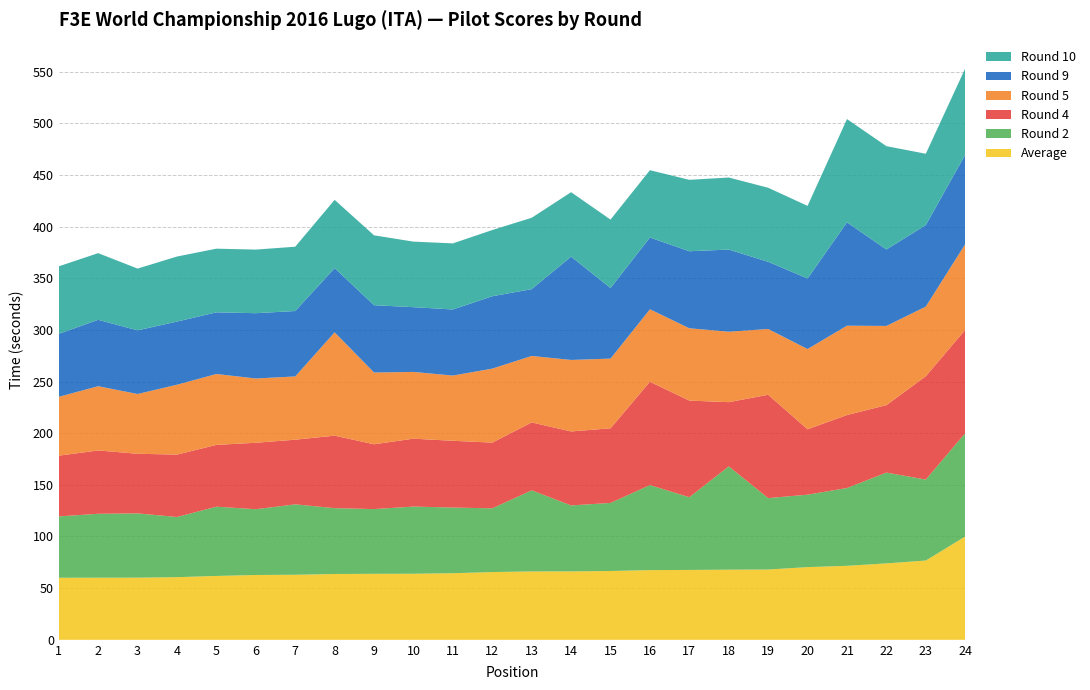

What is the total value across all series at 9?

391.5